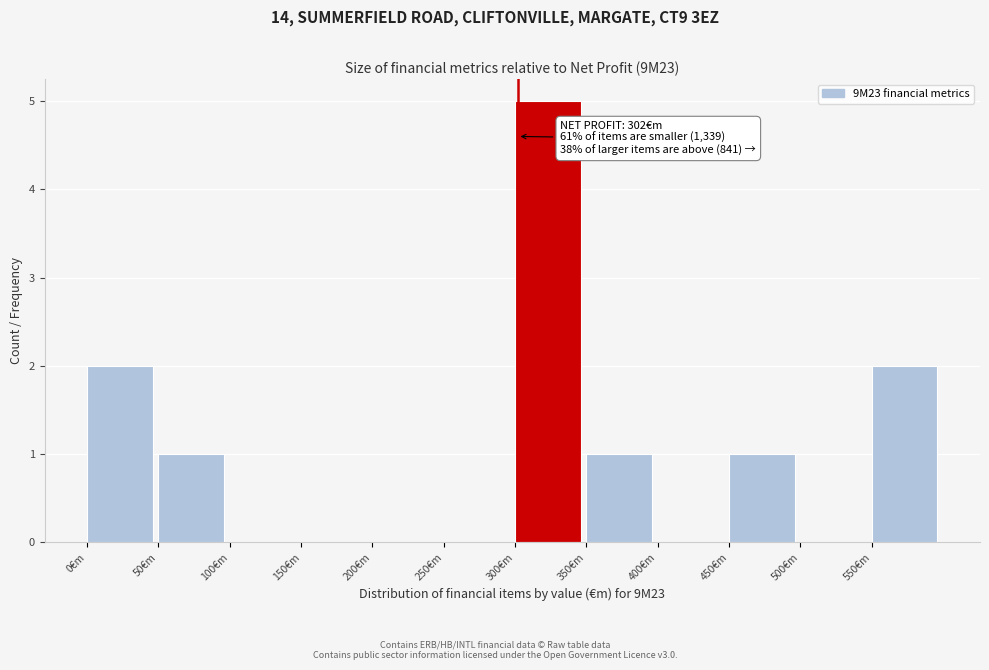

Over which range of the x-axis is the bar tallest?

300 to 350